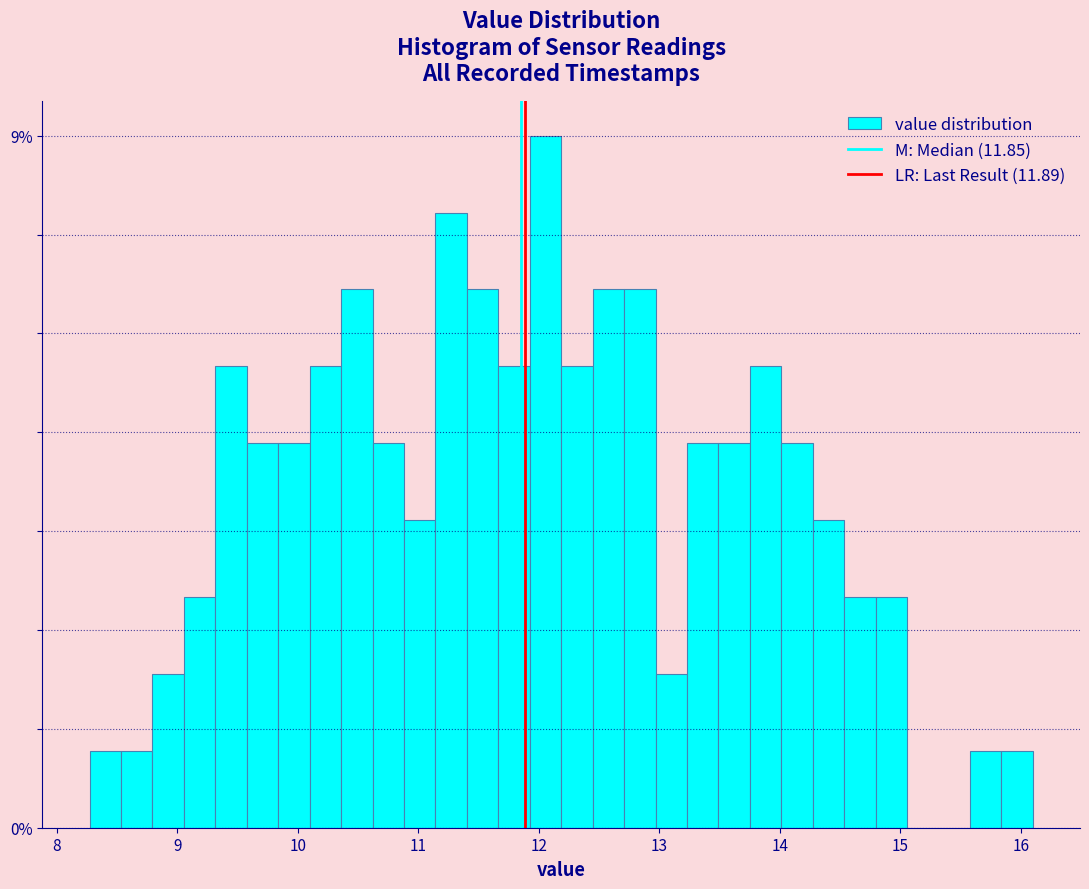

Read against the x-axis, roughly where is the centre of the tallest bar?

12.1